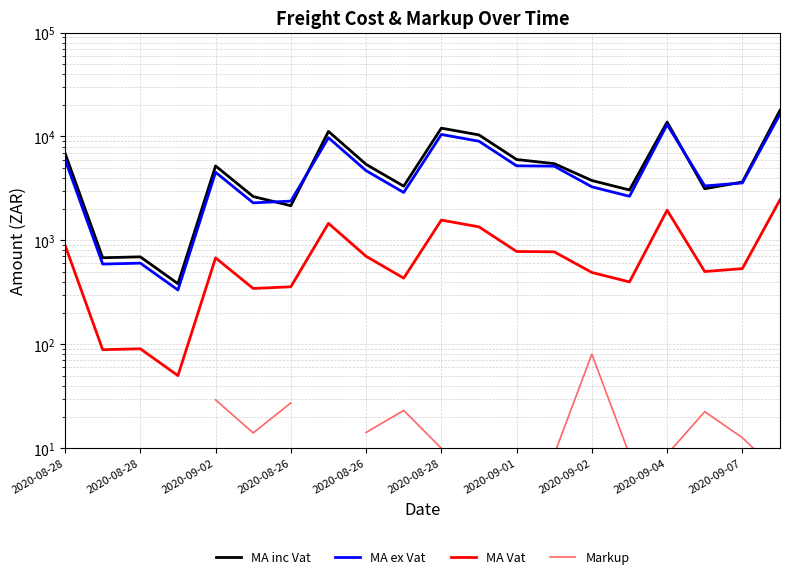

True or false: MA ex Vat and Markup cross at least once.

False